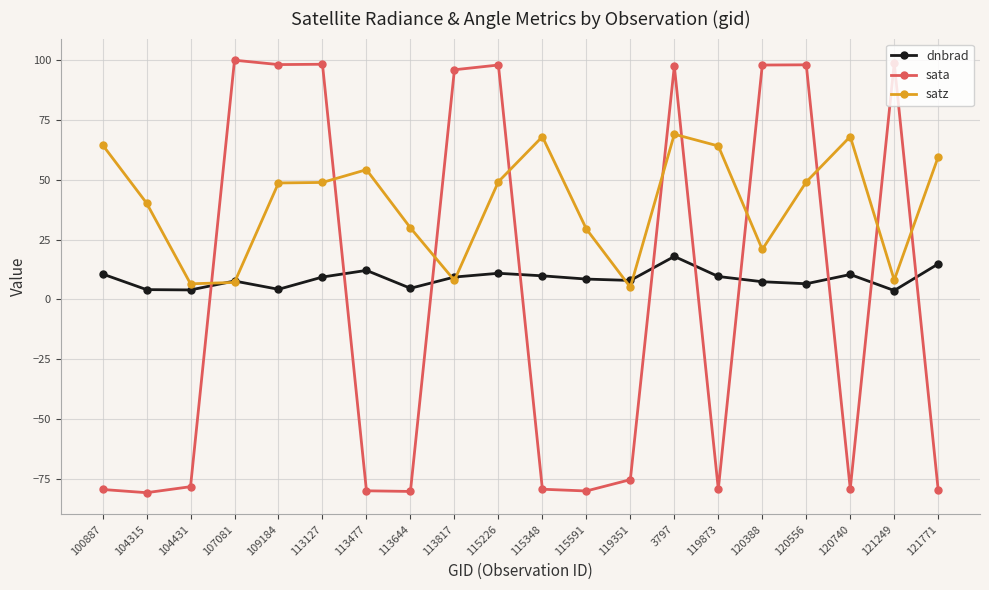

Which series changed the most between 119351 and 120388?

sata